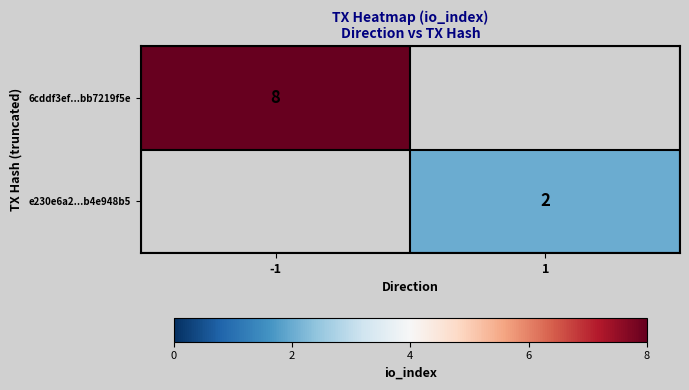

The value of 6cddf3ef...bb7219f5e at -1 is 2.9. True or false?

False